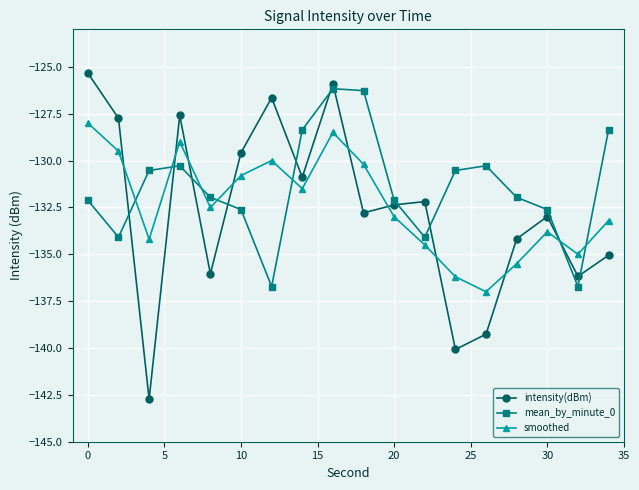

Which series has the largest total across all categories?

mean_by_minute_0